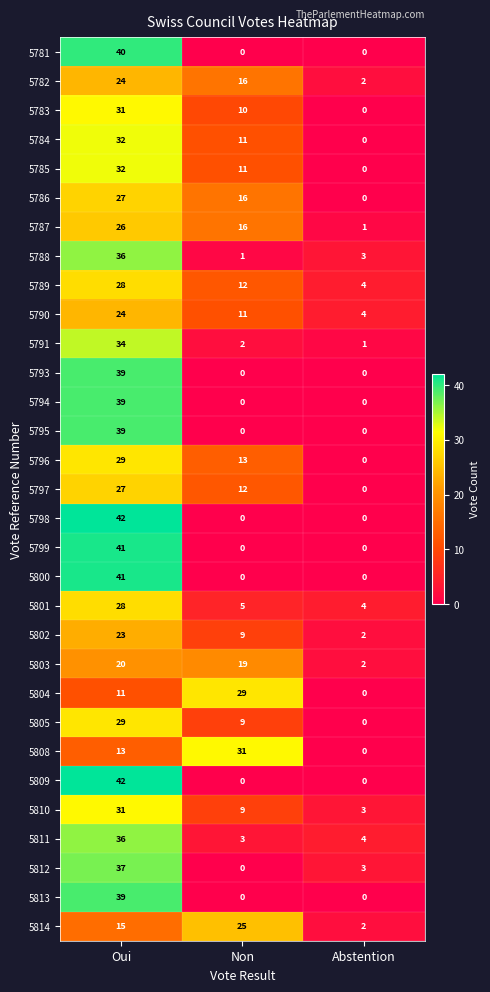

Read the 5785 value at Non, to the nearest 5.

10